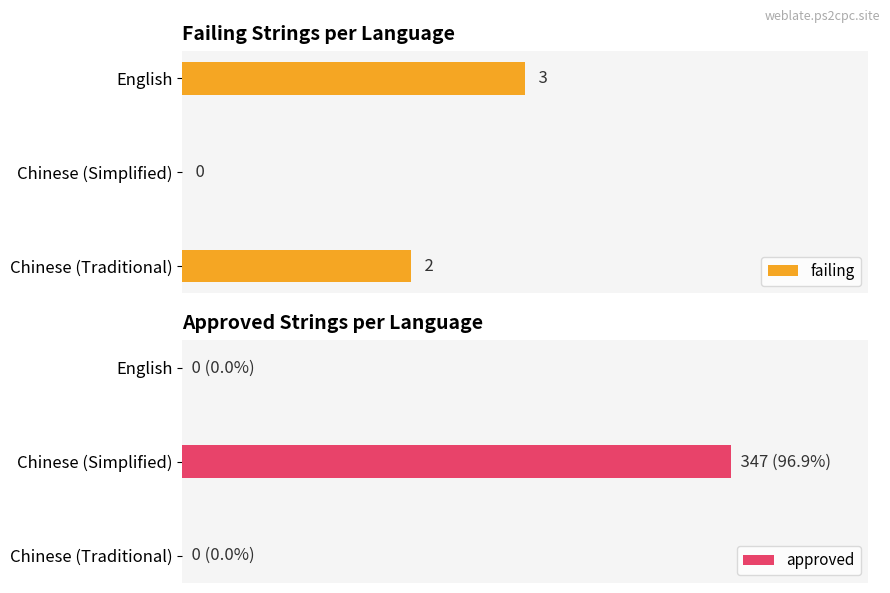

What are all the series names shown in the legend?

failing, approved